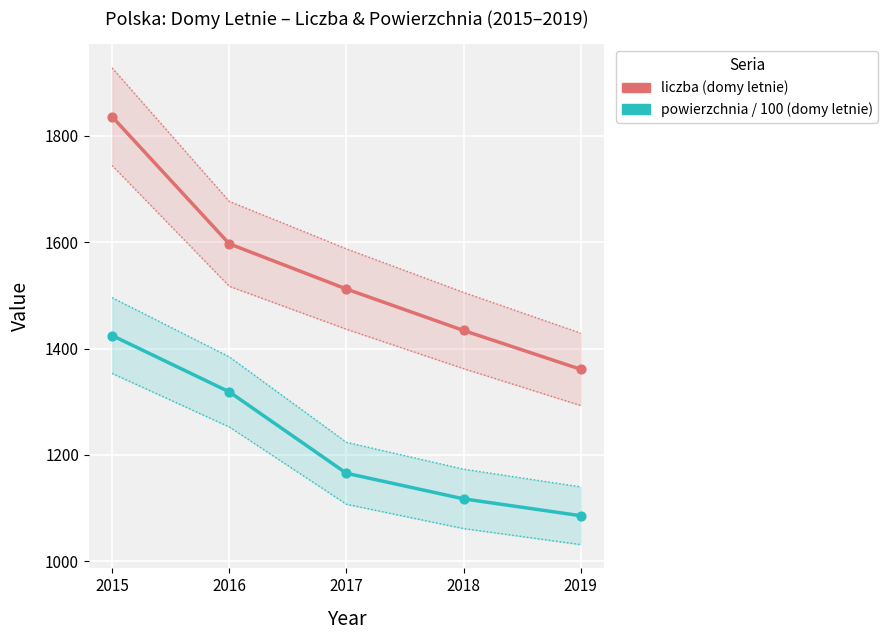

At which category is the sum across all series the highest?

2015